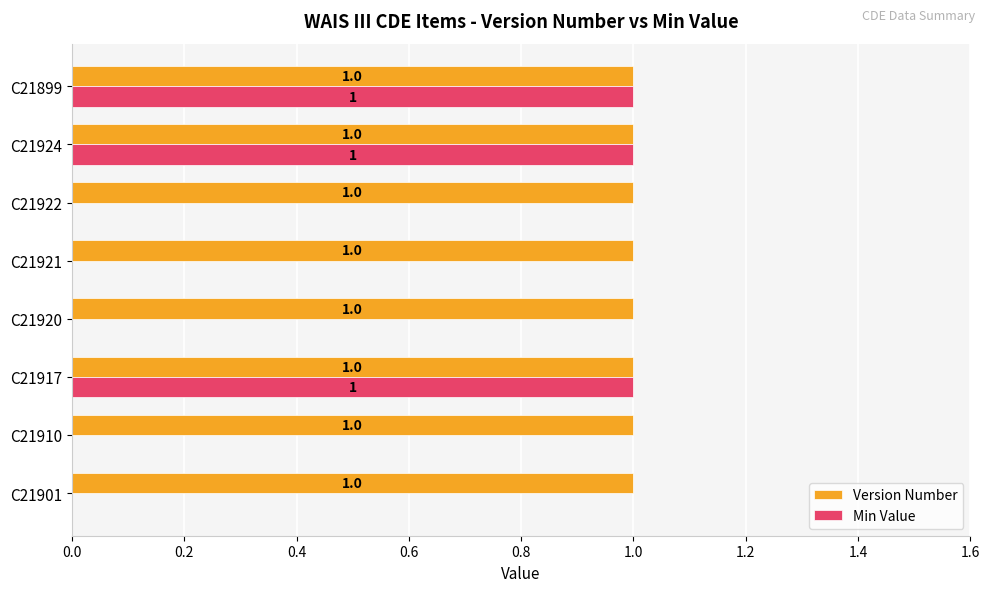

Which series has the largest total across all categories?

Version Number